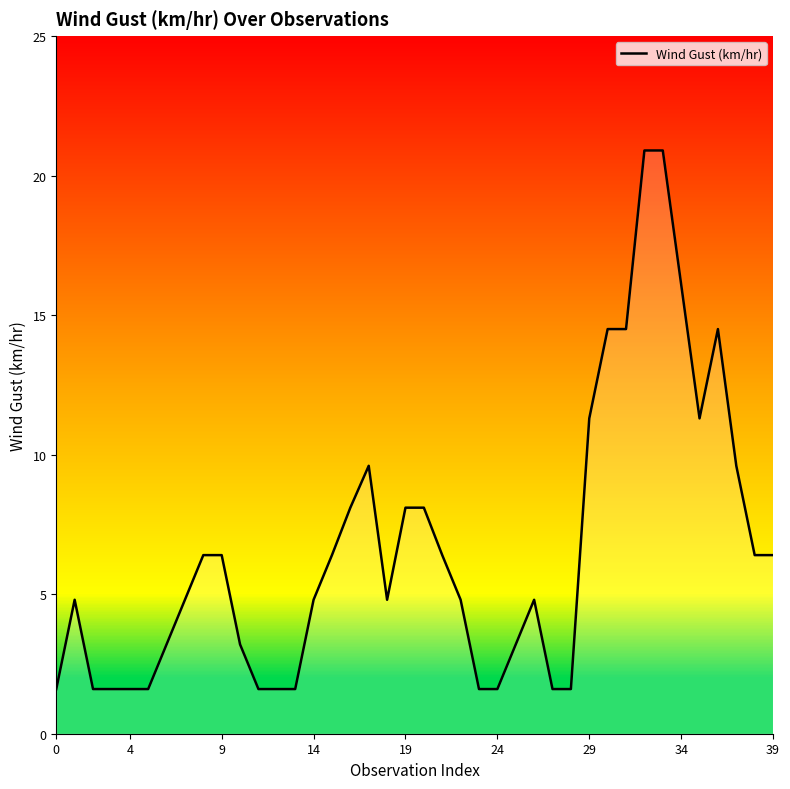

What is the difference between the maximum and minimum values?

19.3